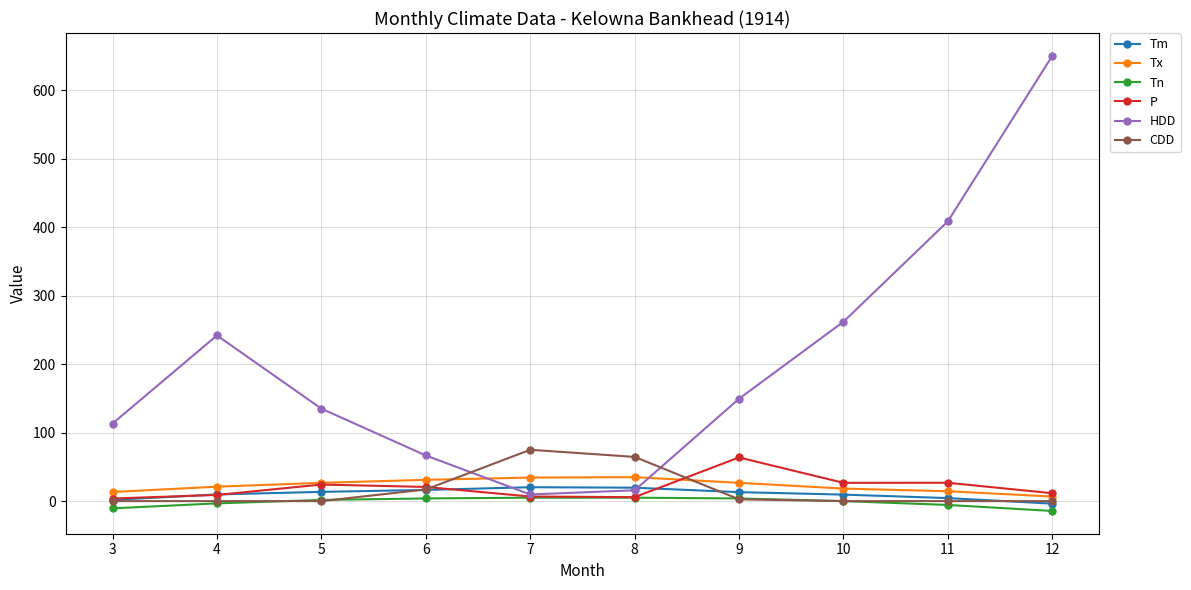

Which series has the largest total across all categories?

HDD